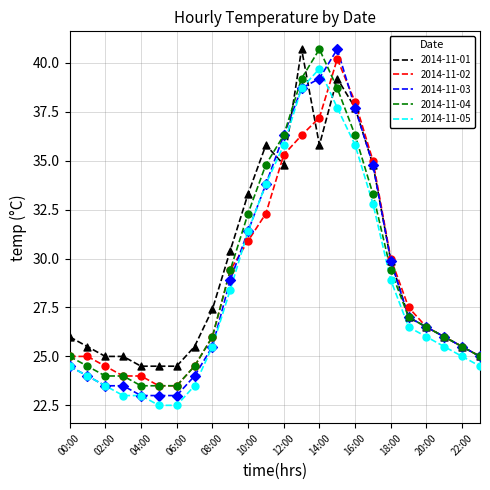

True or false: 2014-11-05 and 2014-11-04 cross at least once.

False